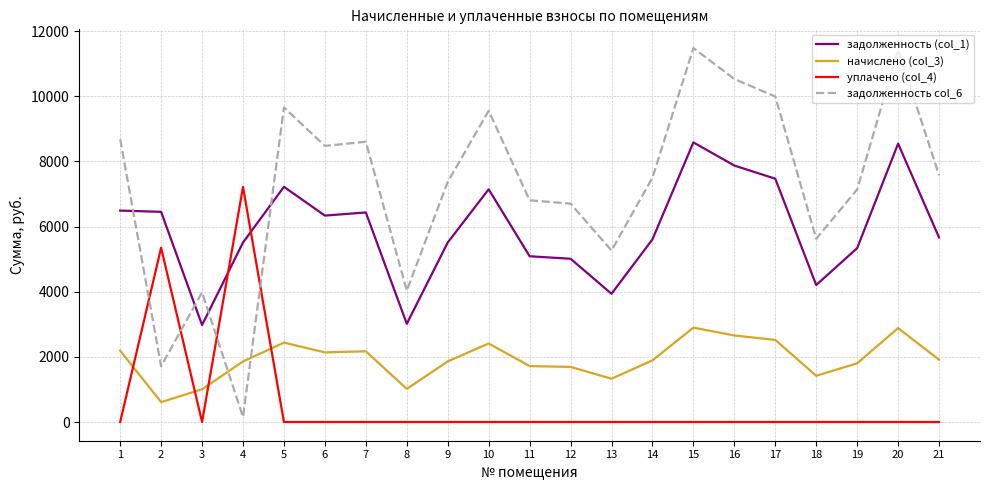

True or false: задолженность (col_1) has more than 2 interior local peaks.

True